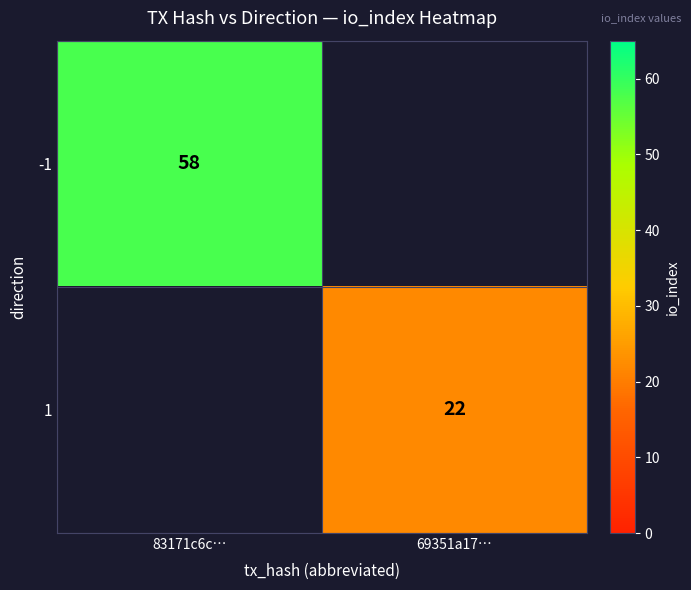

Is it true that -1 equals 58 at 83171c6c…?

True